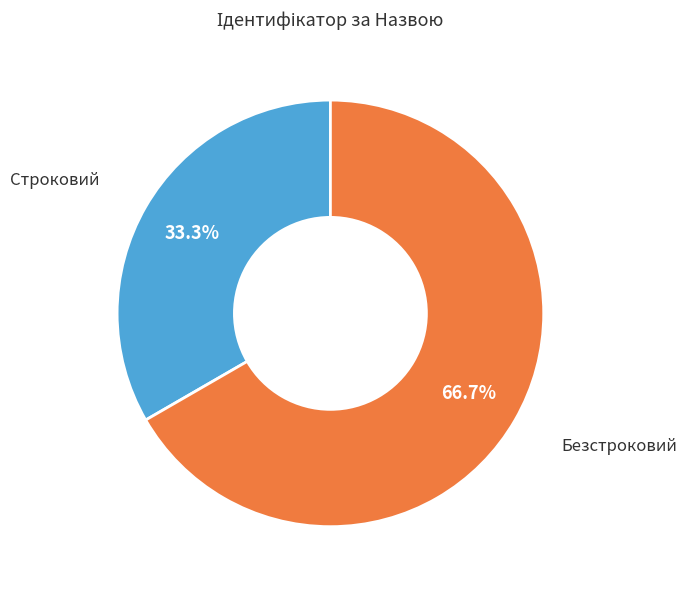

Does any single category account for the majority?

Yes